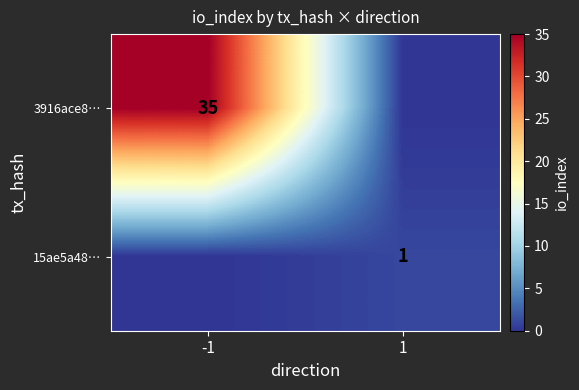

What is the greatest value displayed?

35